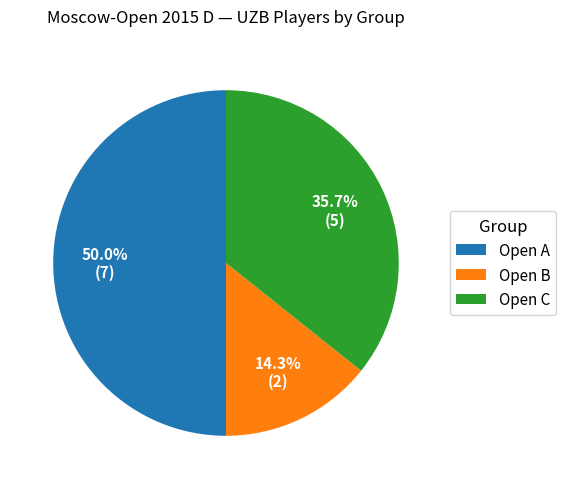

Which slice is the largest?

Open A